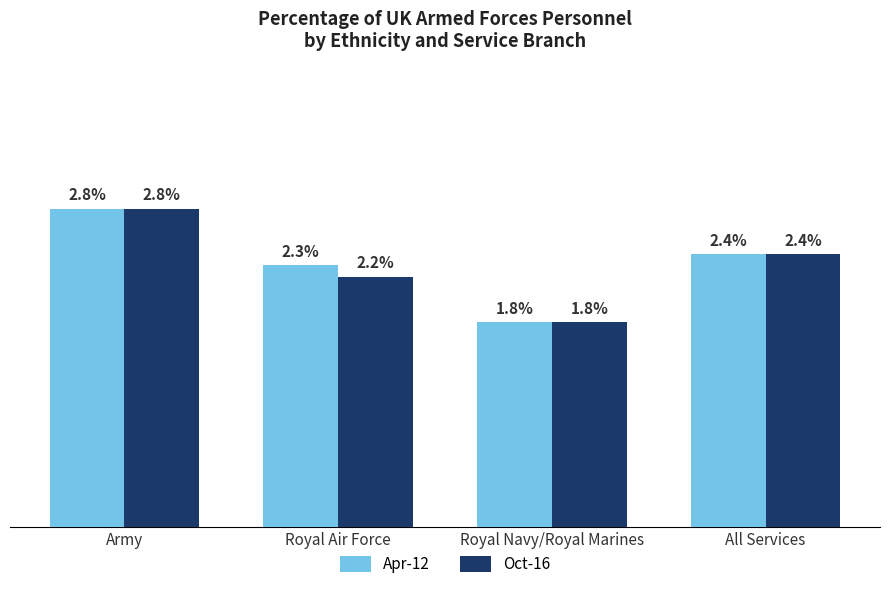

At which label is Oct-16 closest to 2?

Royal Navy/Royal Marines